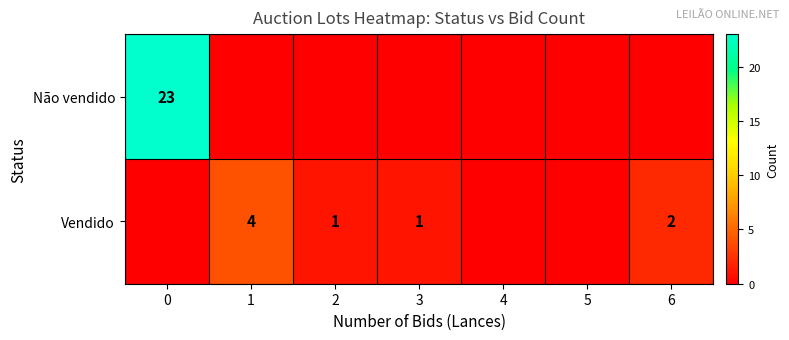

List the labels in order of row_0 value, largest first.

0, 1, 2, 3, 4, 5, 6